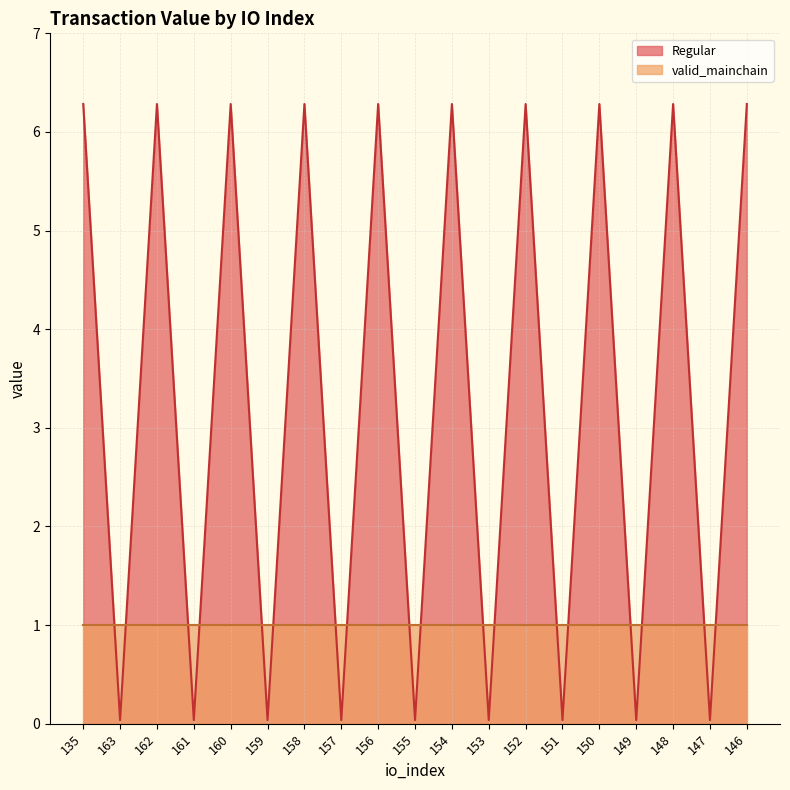

How many lines are shown in the chart?

2